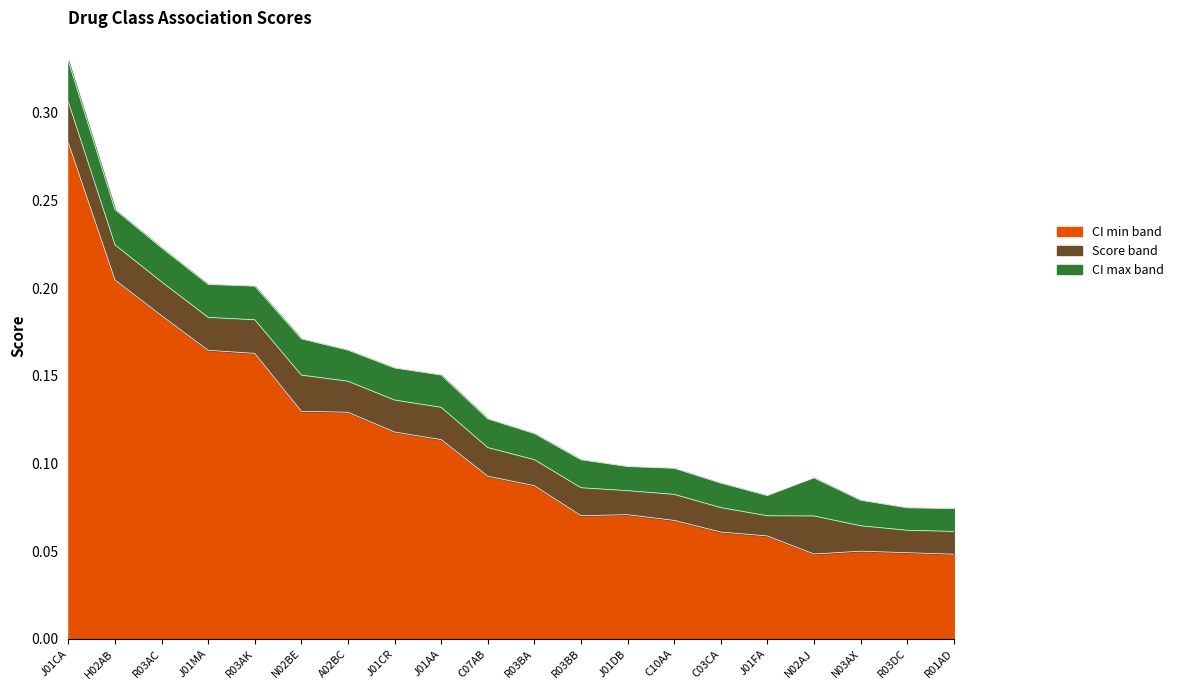

The value of score_ci_max at R03AC is 0.3. True or false?

False